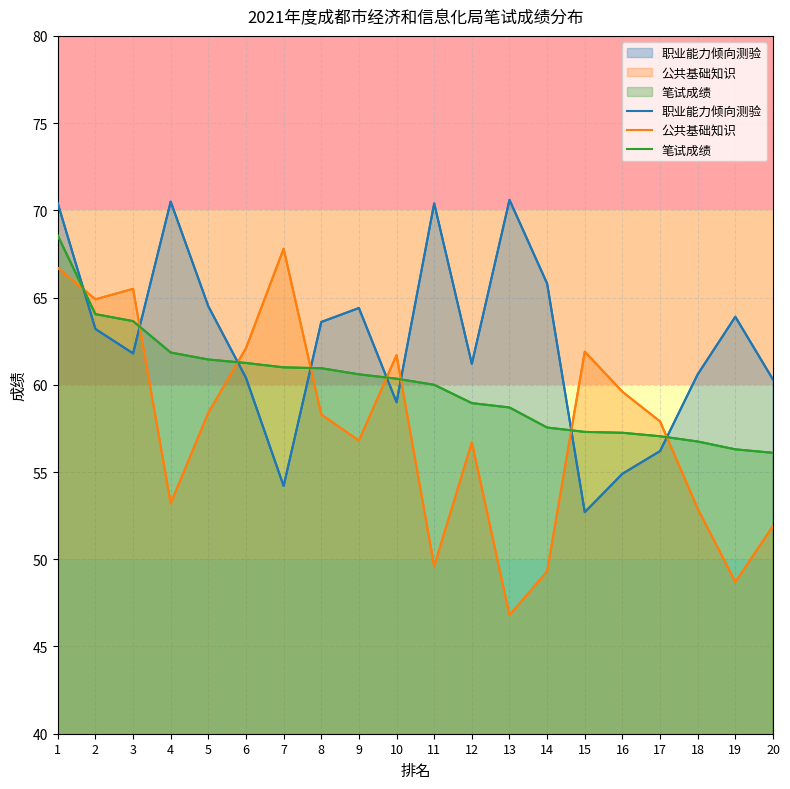

What is the difference between the highest and lowest values at 4?

17.3